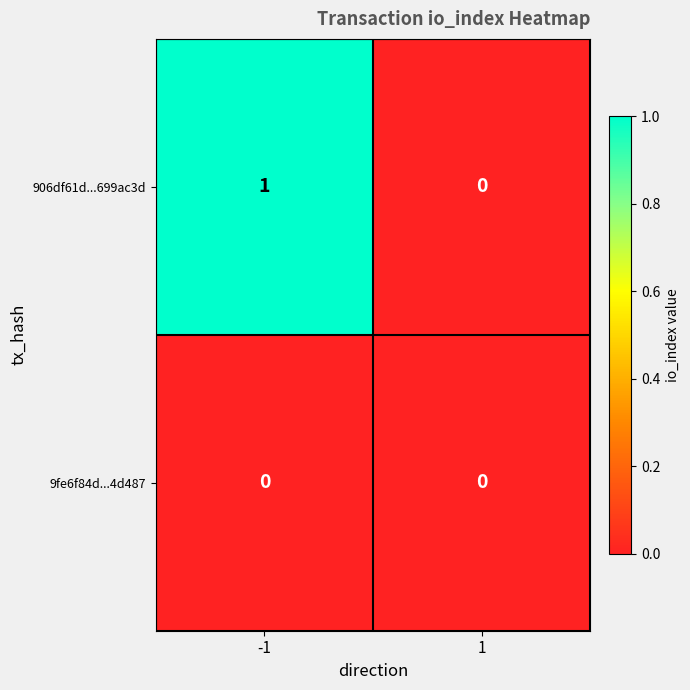

At which category is the sum across all series the highest?

-1